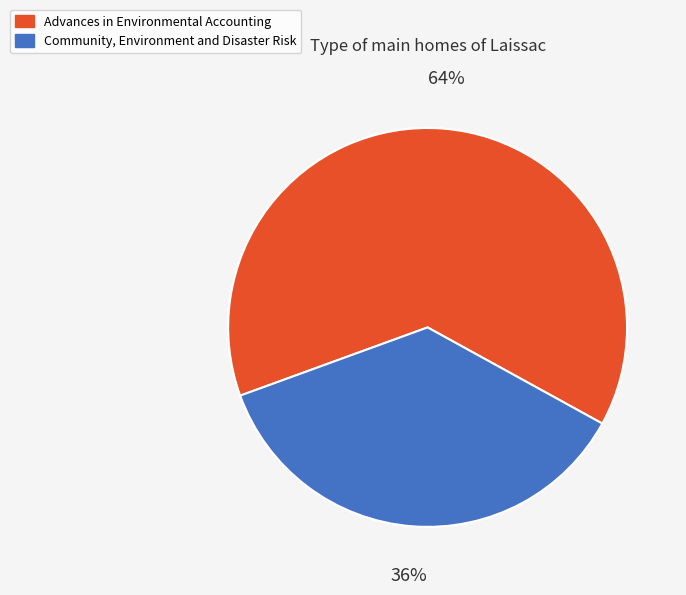

Which slice is the smallest?

Community, Environment and Disaster Risk